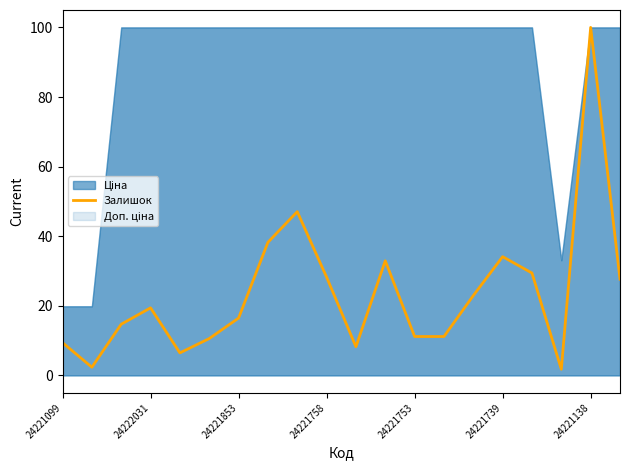

The Залишок series shows 9.4 at 24221099. True or false?

True